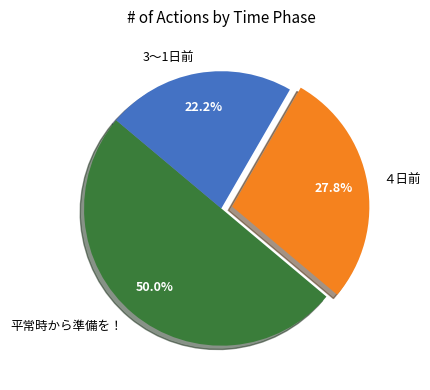

True or false: 3～1日前 accounts for 22% of the total.

True